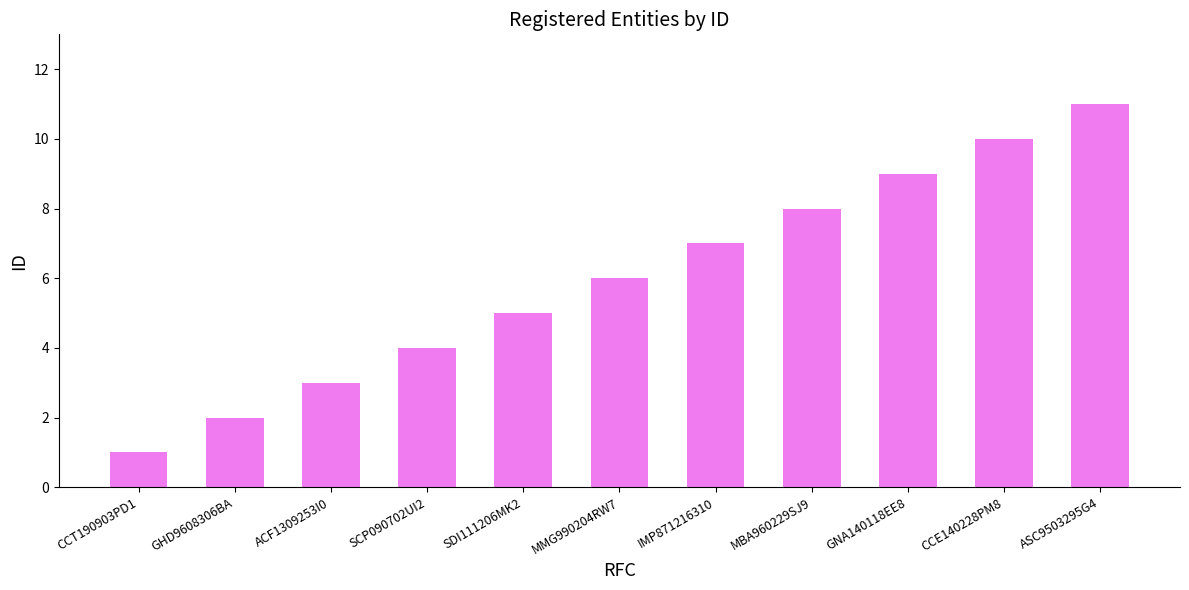

Does the chart contain any negative values?

No